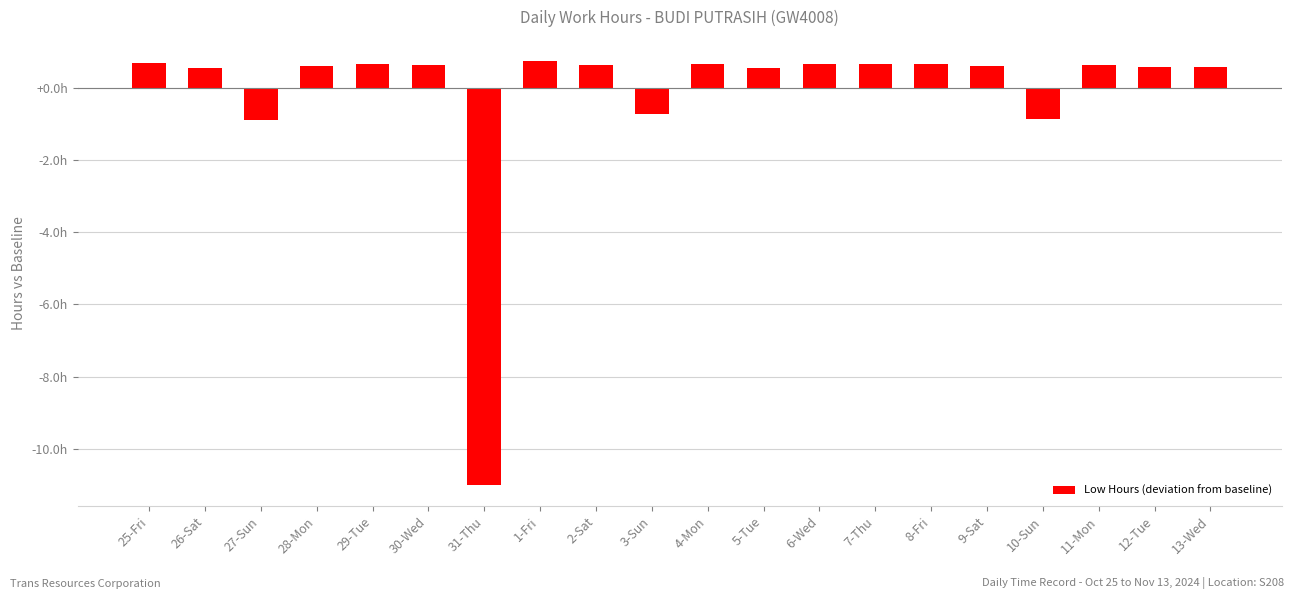

What is the label of the 4th bar from the left?

28-Mon